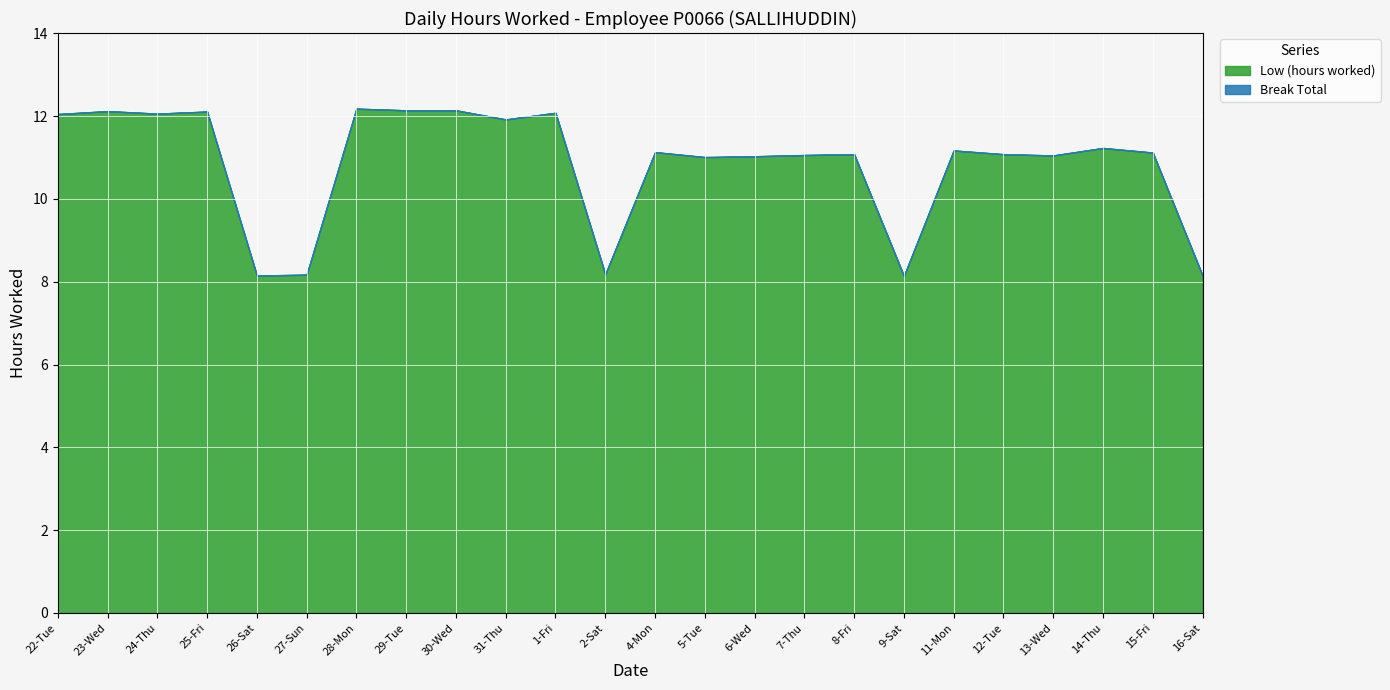

At which category is the sum across all series the highest?

28-Mon